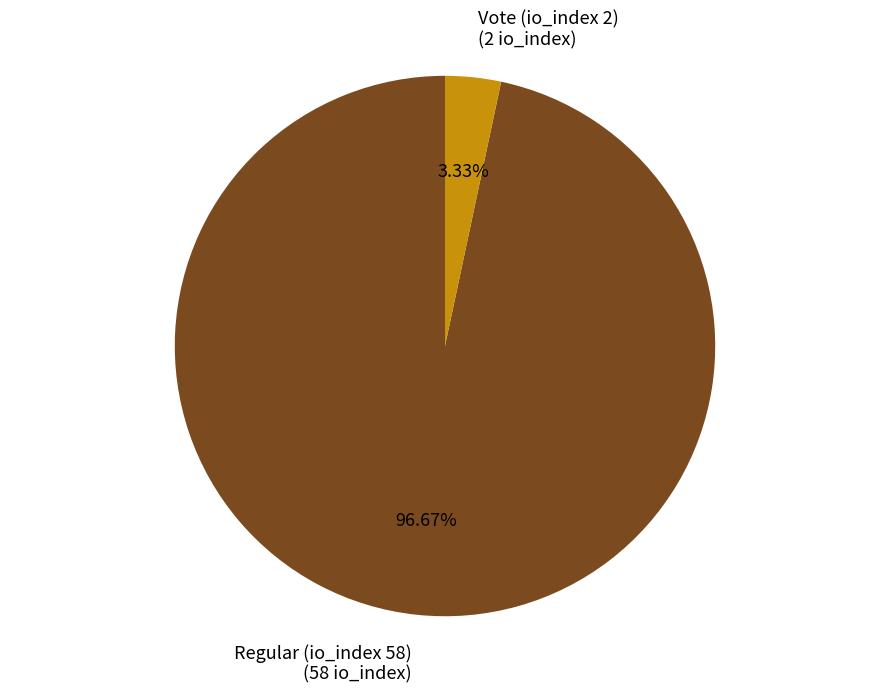

Rank the categories by value from lowest to highest.

Vote, Regular